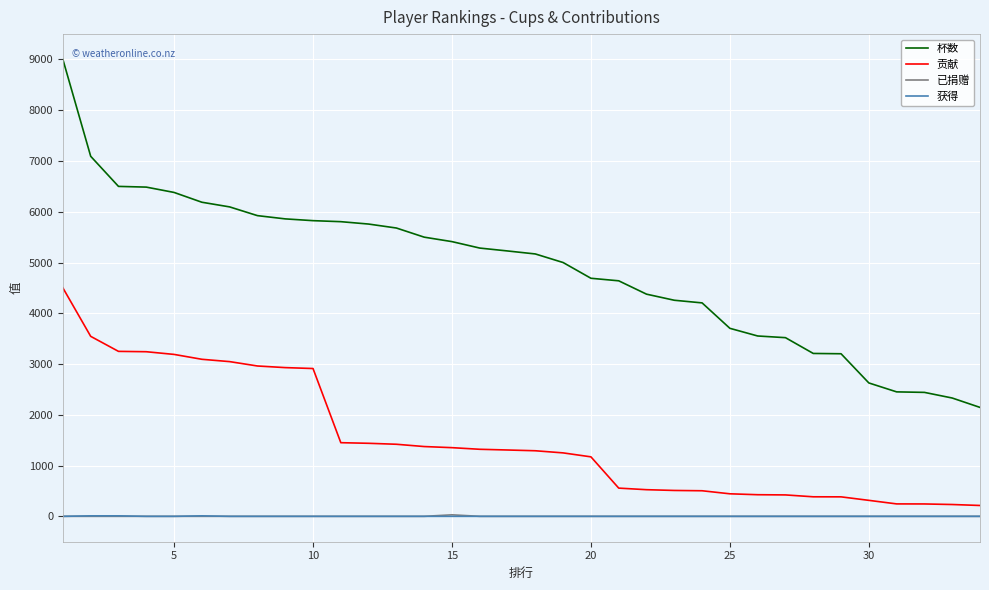

Which series has the largest total across all categories?

杯数